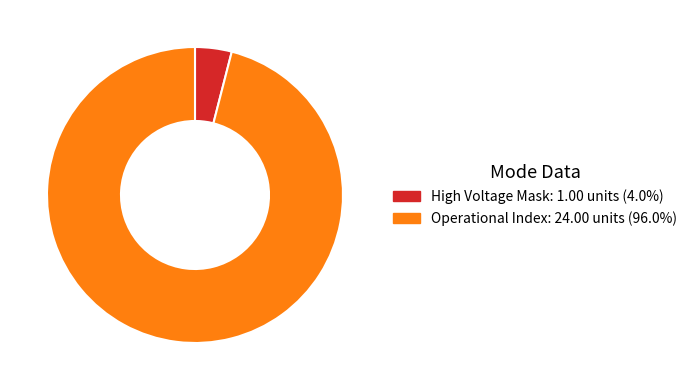

Is there any slice that represents more than half of the pie?

Yes